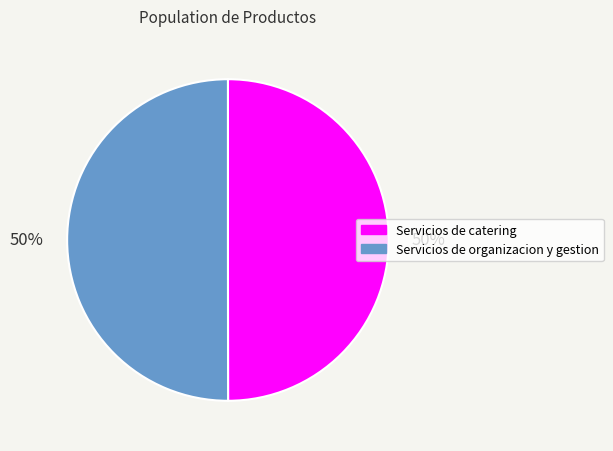

Approximately how many times larger is the value at Servicios de organizacion y gestion compared to Servicios de catering?

1.0